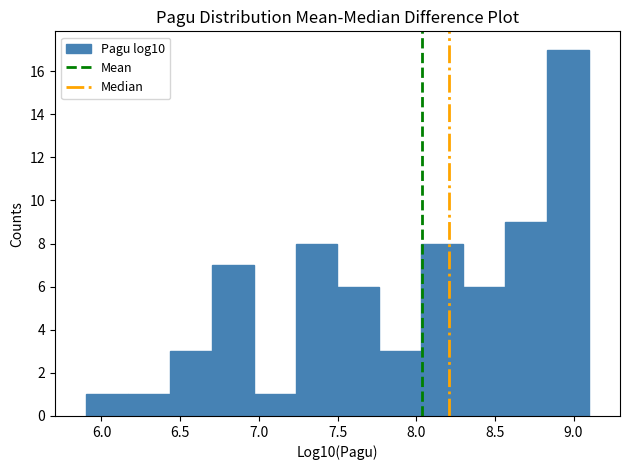

Reading left to right, list every bar in this chart as the range it spans on the x-axis followed by its height. Neither the bar edges nor the heights are printed on the chart, so give them approximately, as read against the axes.

5.90 to 6.15: 1
6.15 to 6.45: 1
6.45 to 6.70: 3
6.70 to 6.95: 7
6.95 to 7.25: 1
7.25 to 7.50: 8
7.50 to 7.75: 6
7.75 to 8.05: 3
8.05 to 8.30: 8
8.30 to 8.55: 6
8.55 to 8.85: 9
8.85 to 9.10: 17